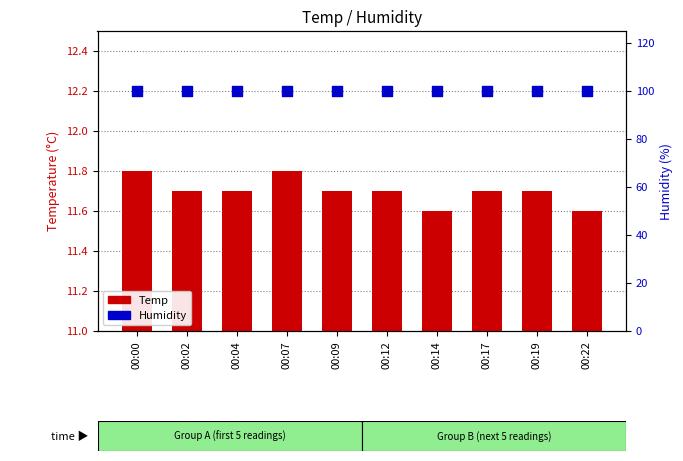

Is the value of Temp at 00:00 greater than the value of Humidity at 00:19?

No